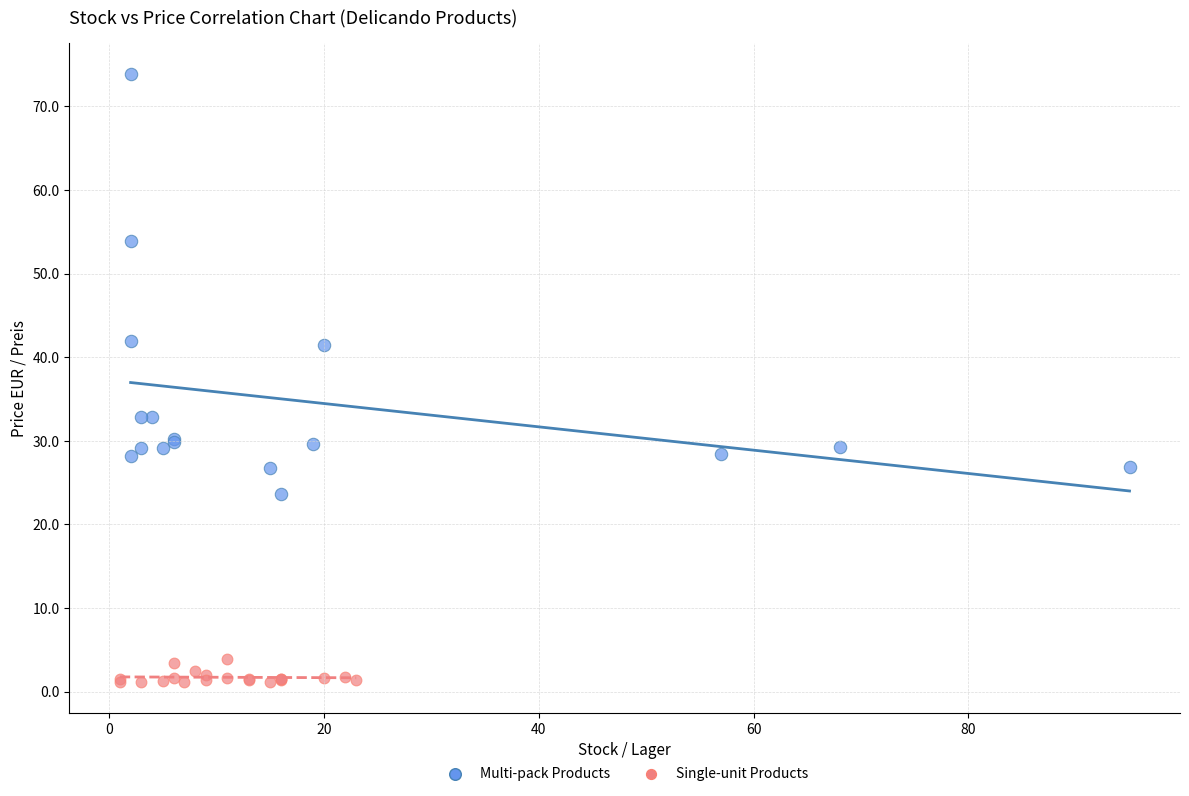

Which series contains the lowest Y value?

Single-unit Products